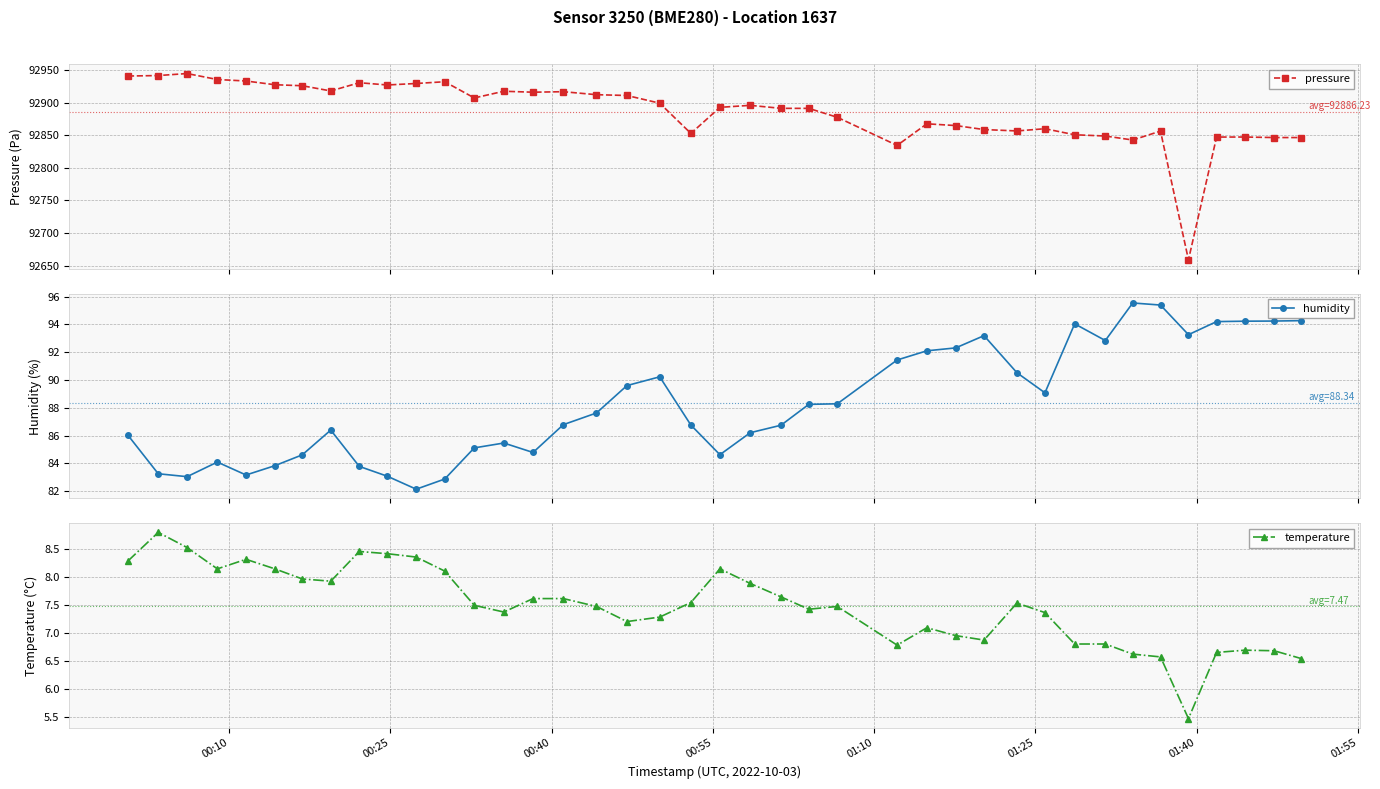

What is the value of the pressure point at the 24th from the left?

92891.1